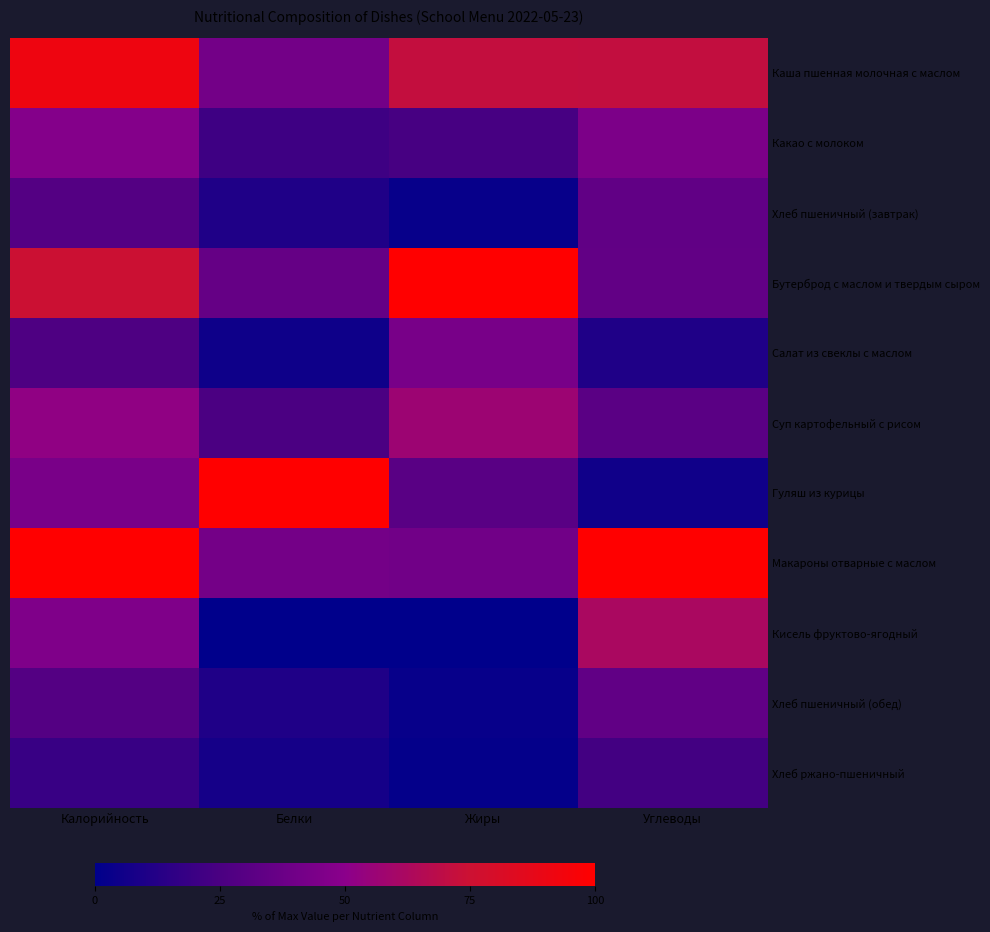

Reading right to left, transcribe all the data shown in this chart.

Каша пшенная молочная с маслом: Углеводы=71.3	Жиры=71.6	Белки=40.8	Калорийность=91.7
Какао с молоком: Углеводы=44.2	Жиры=24.2	Белки=21.0	Калорийность=47.6
Хлеб пшеничный (завтрак): Углеводы=33.9	Жиры=2.6	Белки=10.8	Калорийность=28.7
Бутерброд с маслом и твердым сыром: Углеводы=34.2	Жиры=100.0	Белки=35.4	Калорийность=74.8
Салат из свеклы с маслом: Углеводы=10.6	Жиры=42.8	Белки=4.9	Калорийность=26.3
Суп картофельный с рисом: Углеводы=30.9	Жиры=56.8	Белки=25.3	Калорийность=52.2
Гуляш из курицы: Углеводы=5.7	Жиры=30.6	Белки=100.0	Калорийность=43.1
Макароны отварные с маслом: Углеводы=100.0	Жиры=40.0	Белки=41.2	Калорийность=100.0
Кисель фруктово-ягодный: Углеводы=62.1	Жиры=0.0	Белки=0.4	Калорийность=45.4
Хлеб пшеничный (обед): Углеводы=33.9	Жиры=2.6	Белки=10.8	Калорийность=28.7
Хлеб ржано-пшеничный: Углеводы=22.6	Жиры=1.8	Белки=7.2	Калорийность=19.1